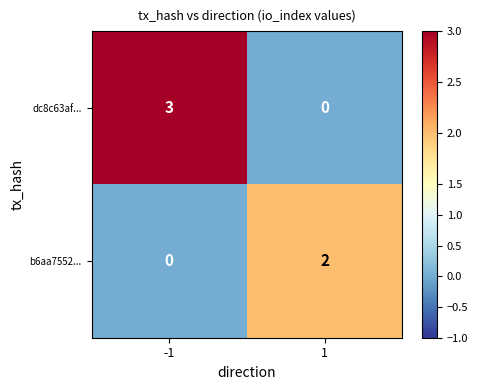

The b6aa7552... series shows 1 at 1. True or false?

False